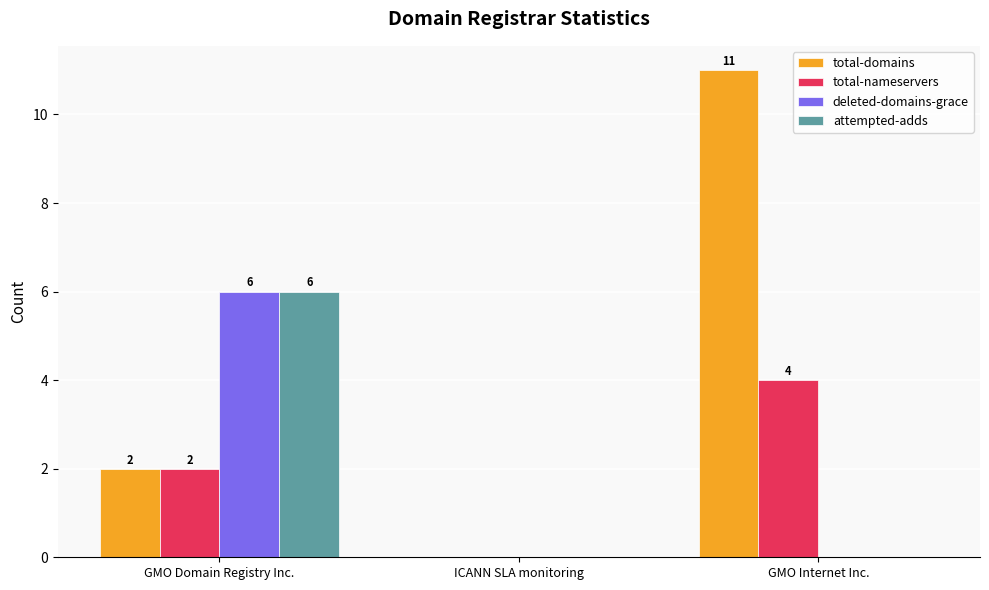

What is the total value across all series at GMO Internet Inc.?

15